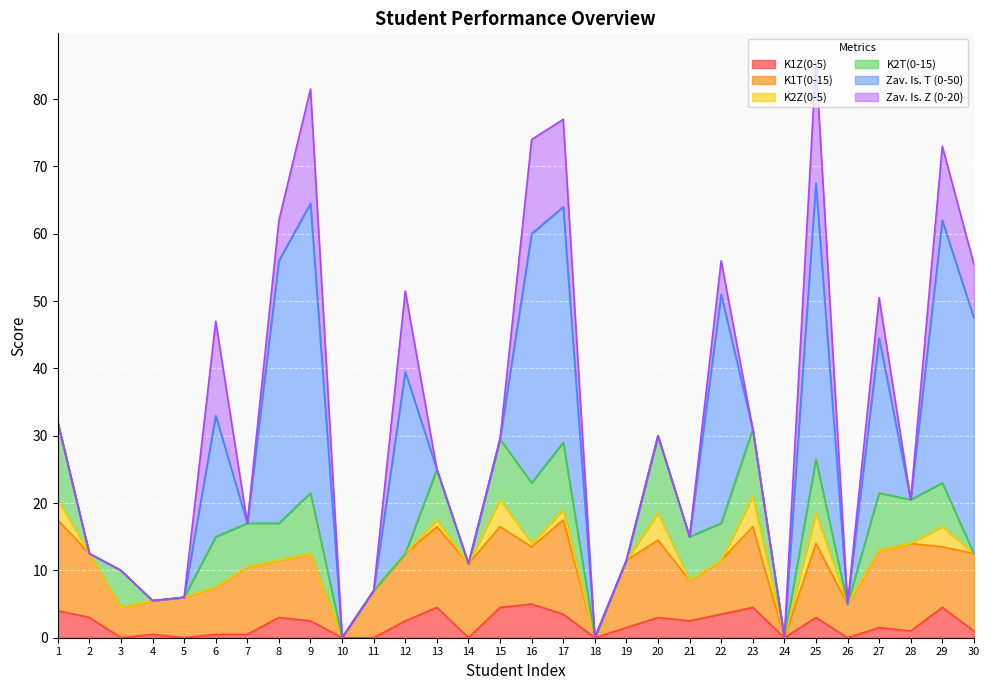

Where is Zav. Is. T (0-50) nearest to the value 21?

27